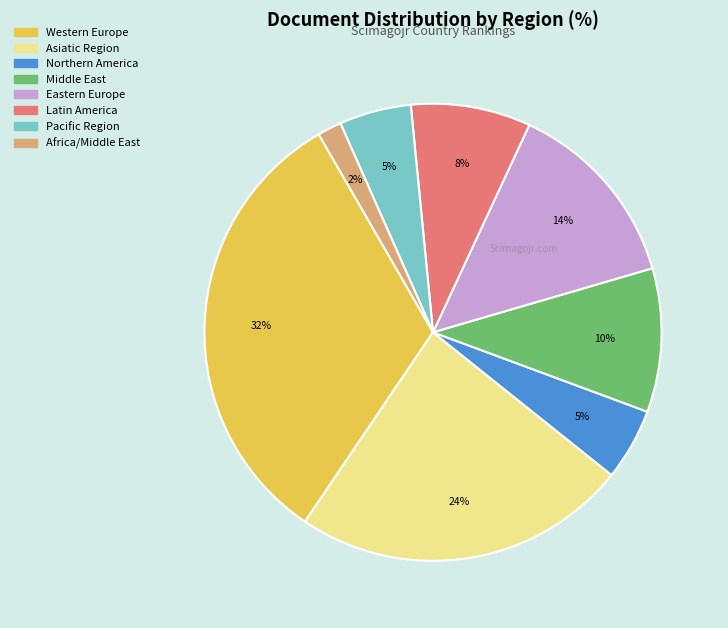

Is there any slice that represents more than half of the pie?

No